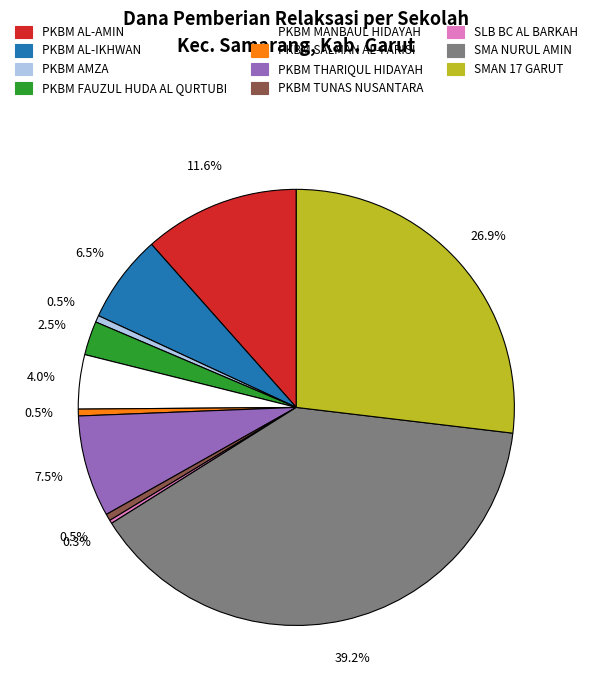

What is the largest slice in the pie chart?

SMA NURUL AMIN